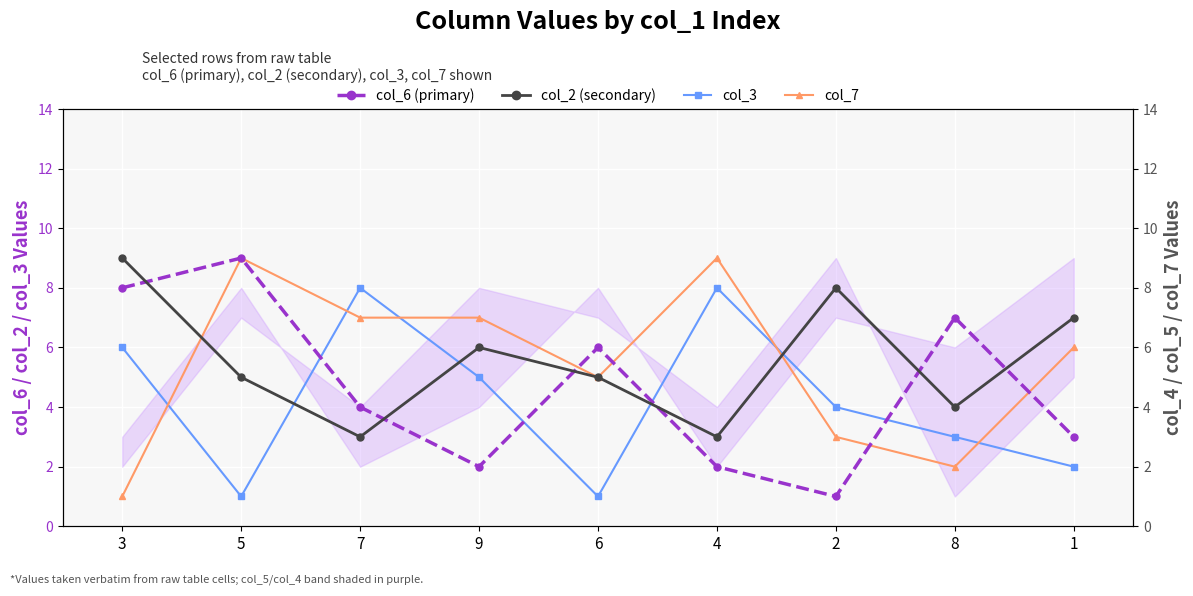

How many distinct data groups are displayed?

4